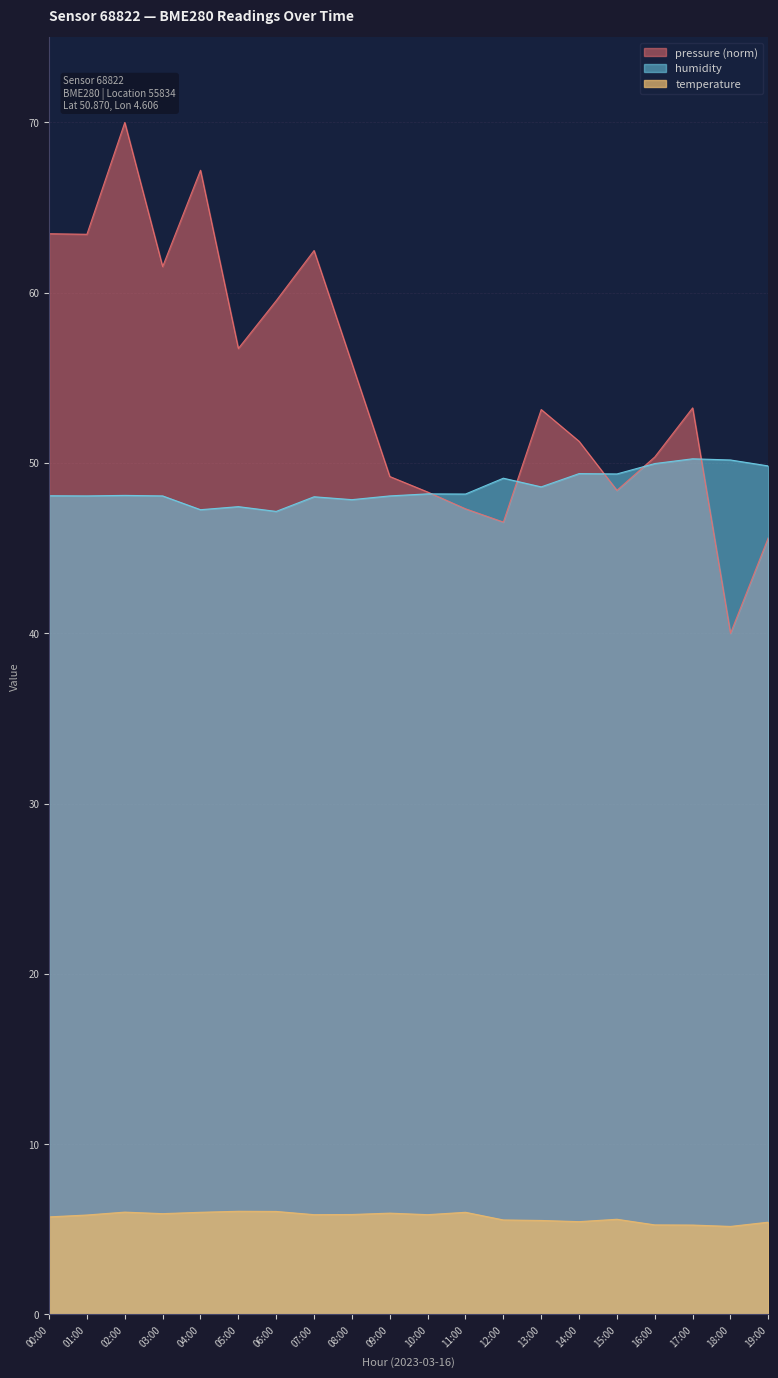

What is the average value of the temperature series?

5.7